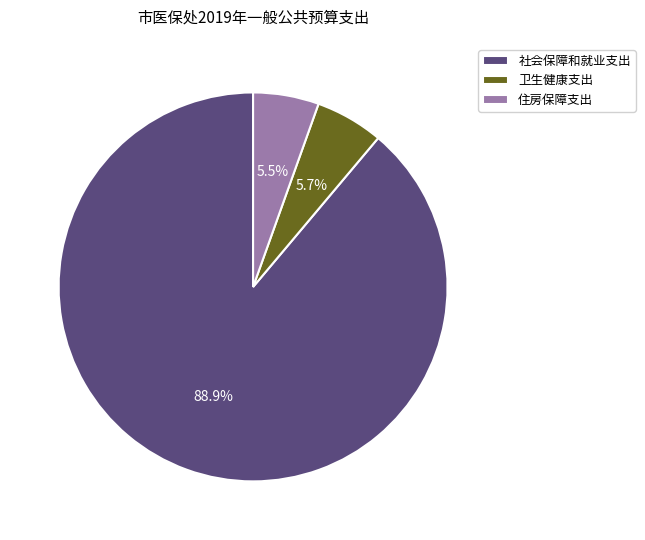

The 住房保障支出 slice represents 1% of the pie. True or false?

False